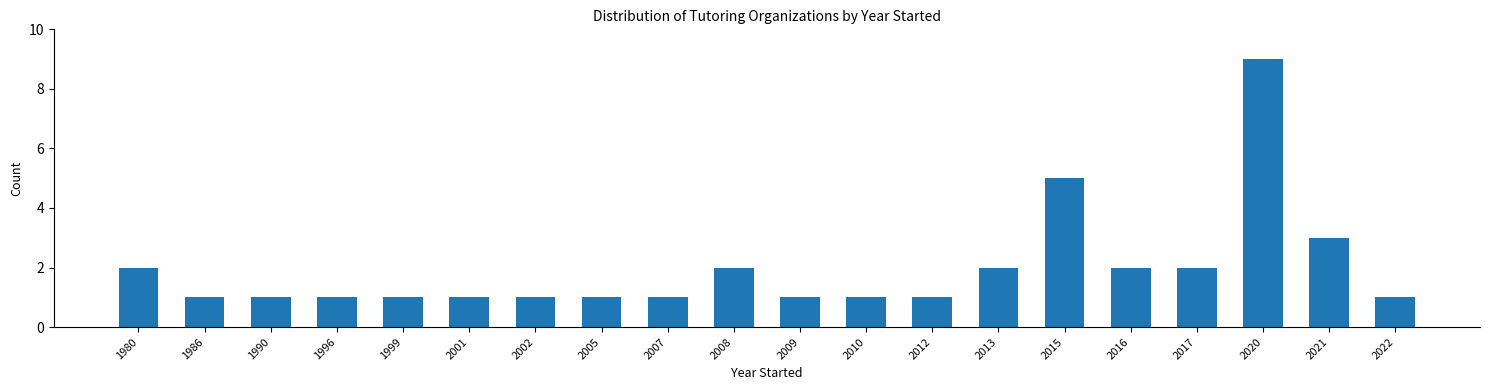

Reading left to right, what are all the values shown in this chart?

1980=2	1986=1	1990=1	1996=1	1999=1	2001=1	2002=1	2005=1	2007=1	2008=2	2009=1	2010=1	2012=1	2013=2	2015=5	2016=2	2017=2	2020=9	2021=3	2022=1